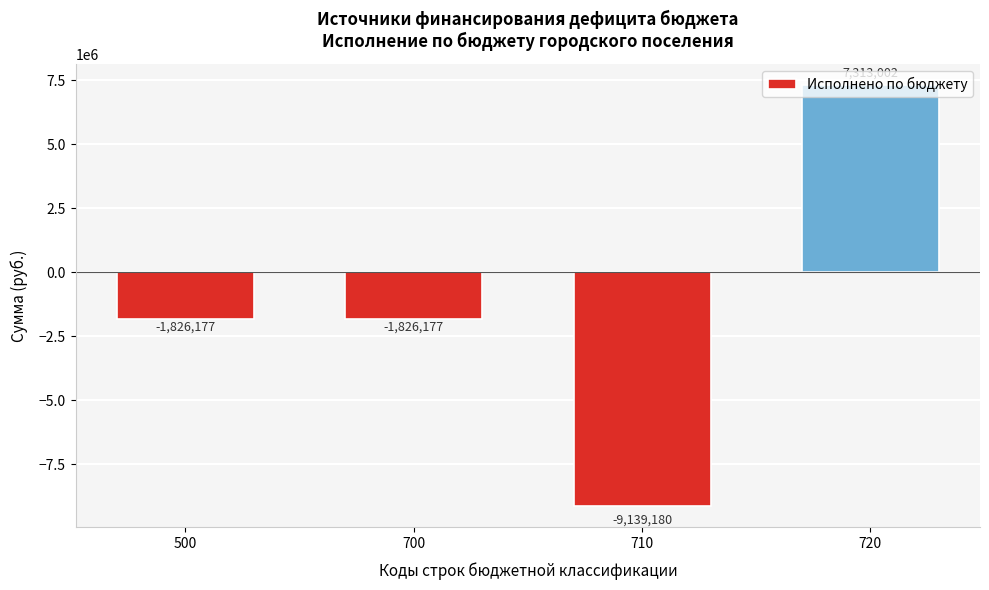

What is the value of the 3rd bar from the left?

-9139179.6